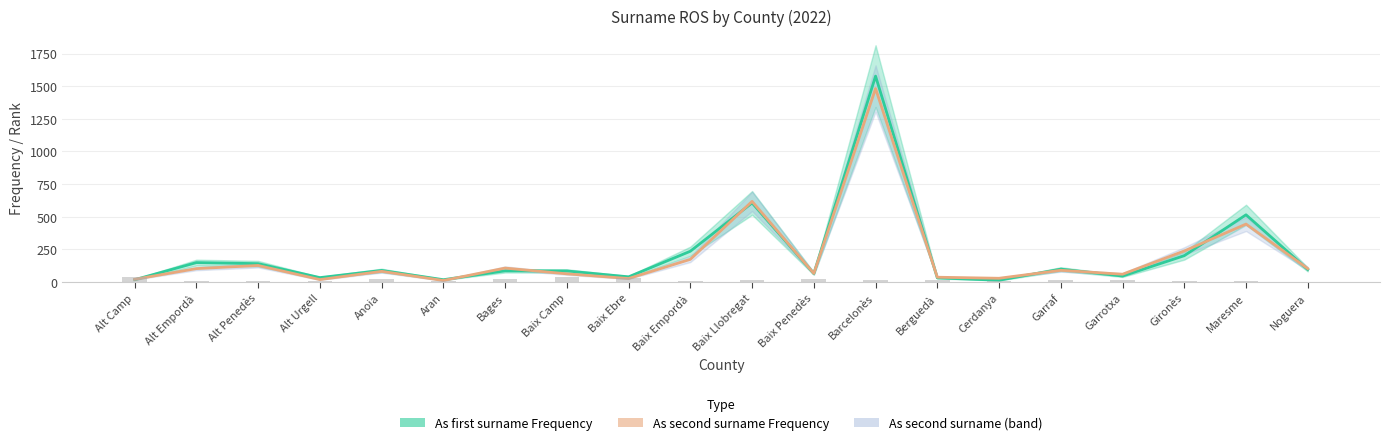

Are the bars horizontal?

No